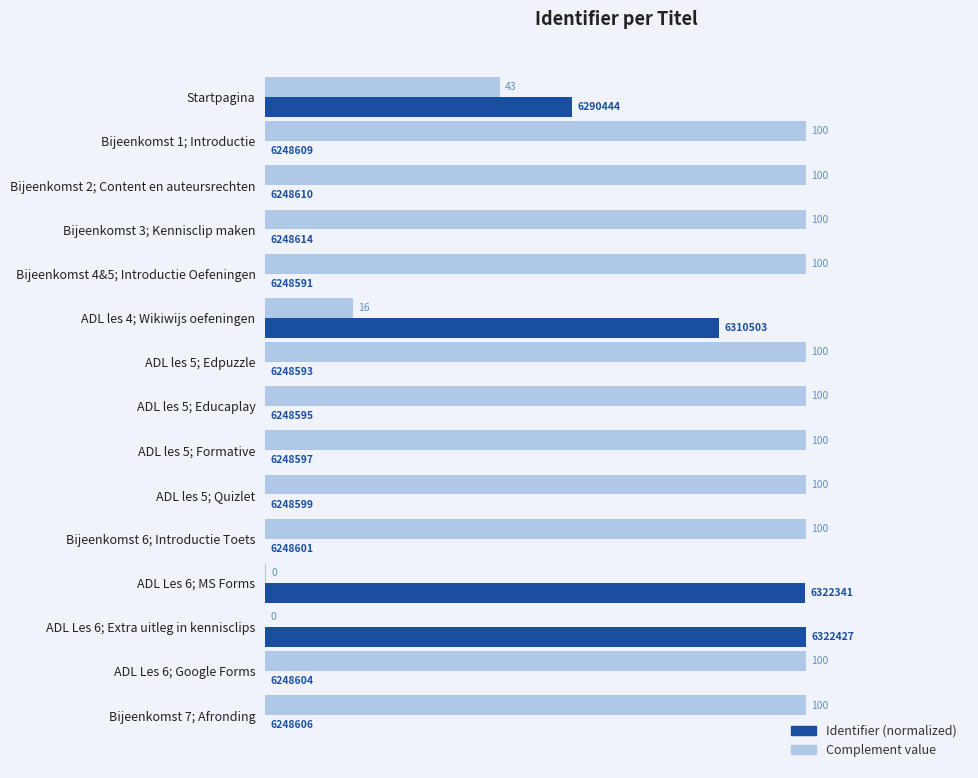

What is the difference between the maximum and second lowest values in the Identifier (normalized) series?

100.0